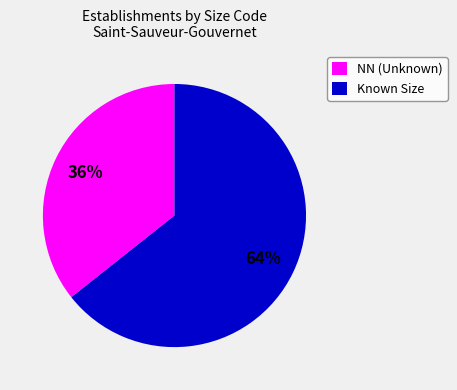

Rank the categories by value from lowest to highest.

NN (Unknown), Known Size